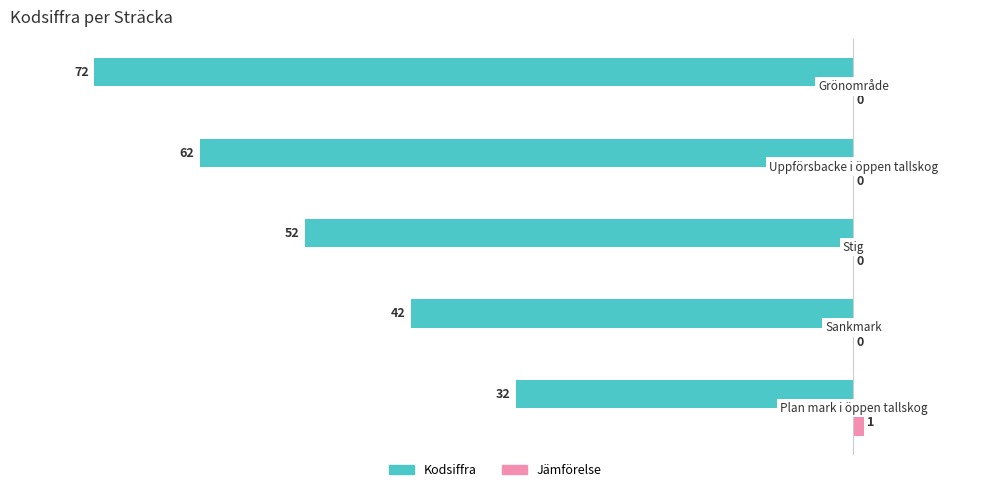

What is the sum of all Kodsiffra values?

-260